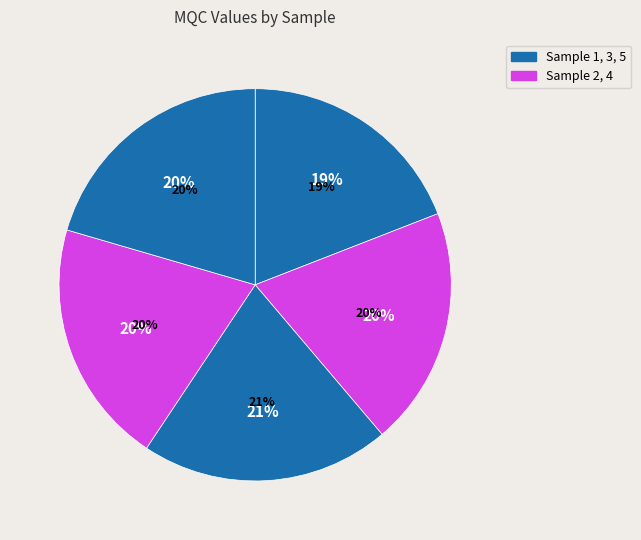

Combined, what portion of the pie is 4 and 3?

40.7%